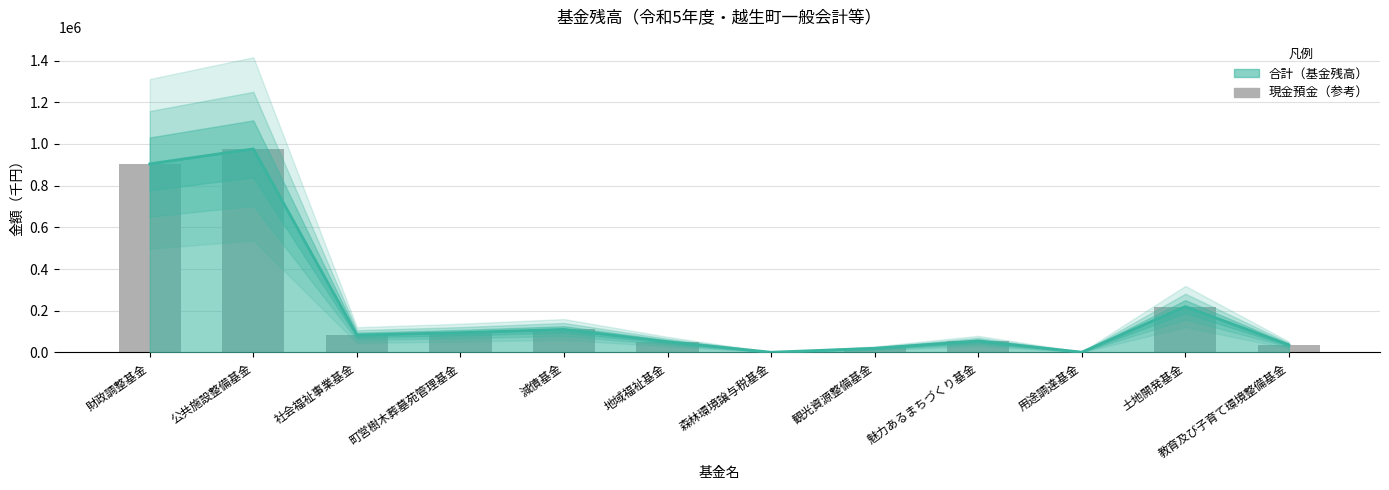

Is it true that the value at 減債基金 is 110454?

True